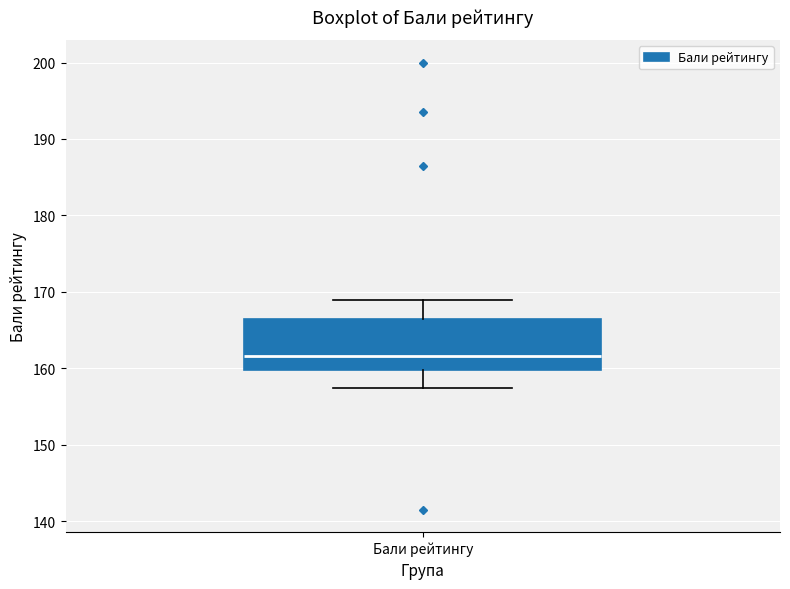

Where is the lower edge of the box for Бали рейтингу on the y-axis? The values are not printed on the chart, so give them approximately, as read against the axis.

160